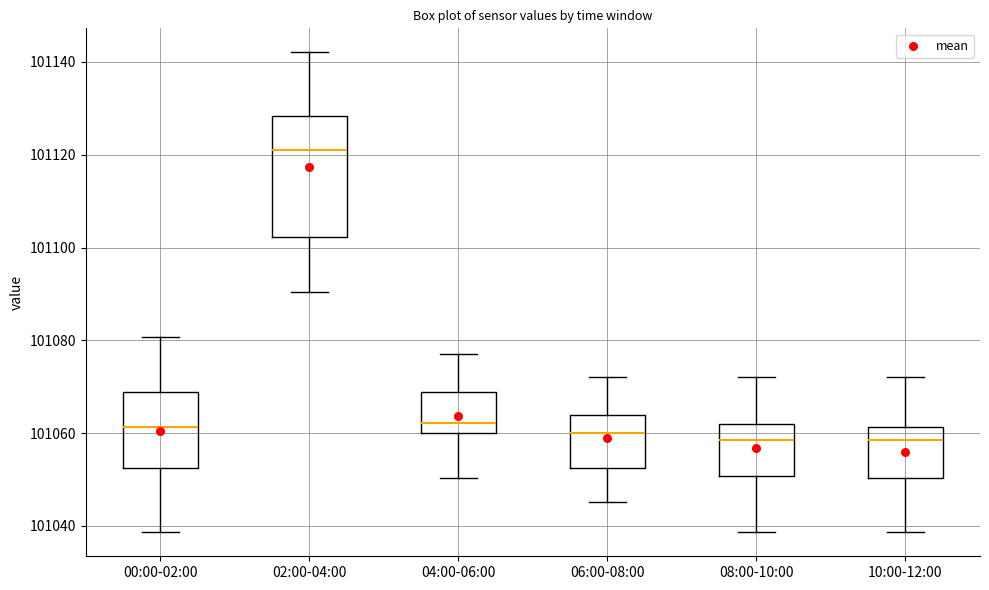

Comparing the boxes themselves (not the whiskers), which one is the tallest?

02:00-04:00